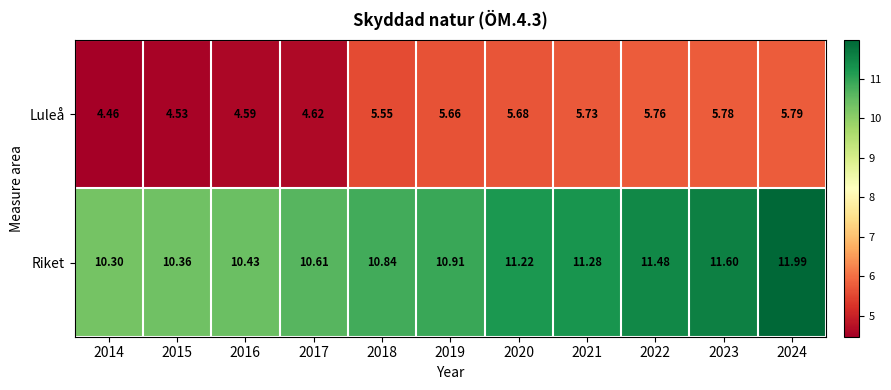

List the series in order of their overall mean, lowest first.

Luleå, Riket